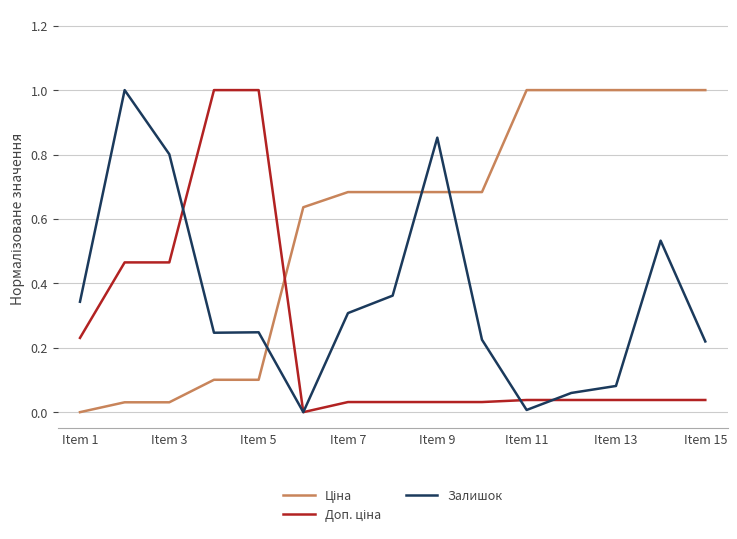

What is the greatest value displayed?

1.0